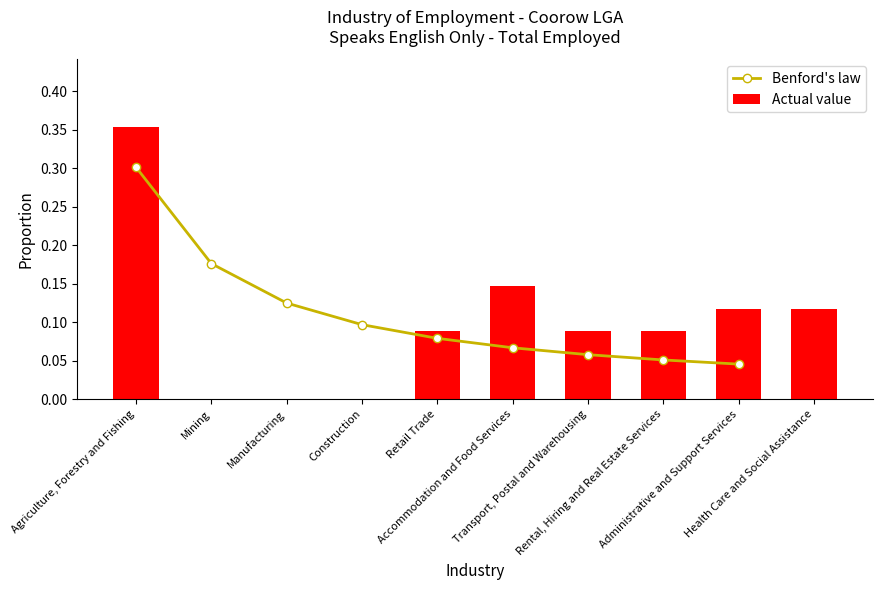

How many values are above zero?

7